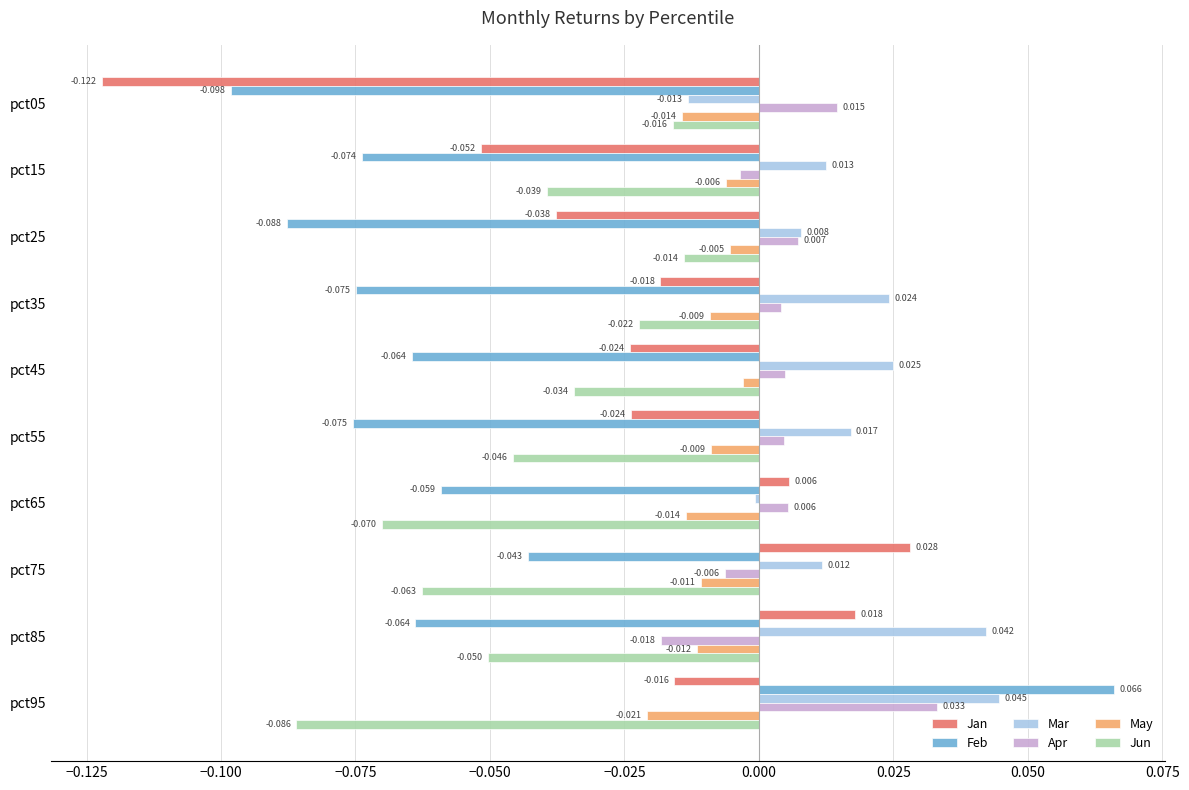

Between pct05 and pct75, which series saw the biggest shift?

Jan